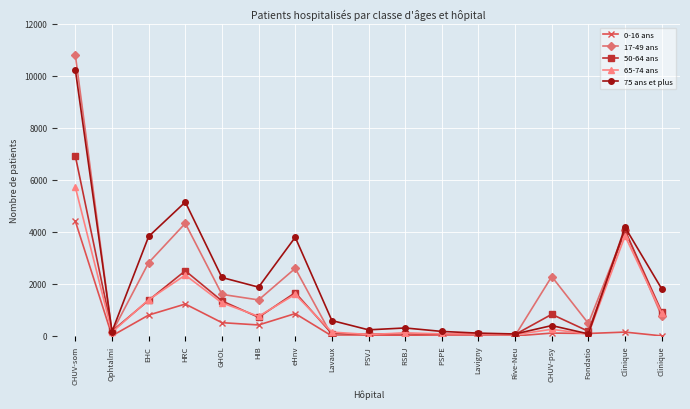

Which has a higher value, PSPE or eHnv?

eHnv